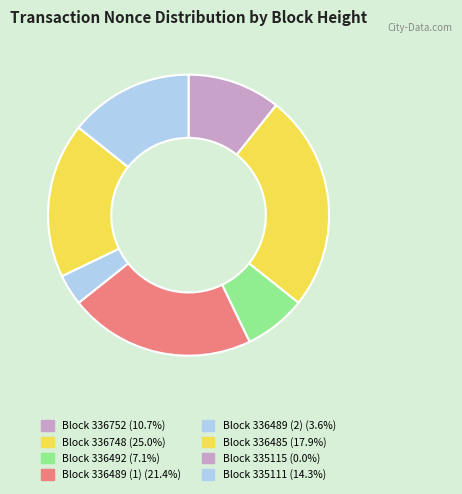

How many segments does this pie chart have?

8